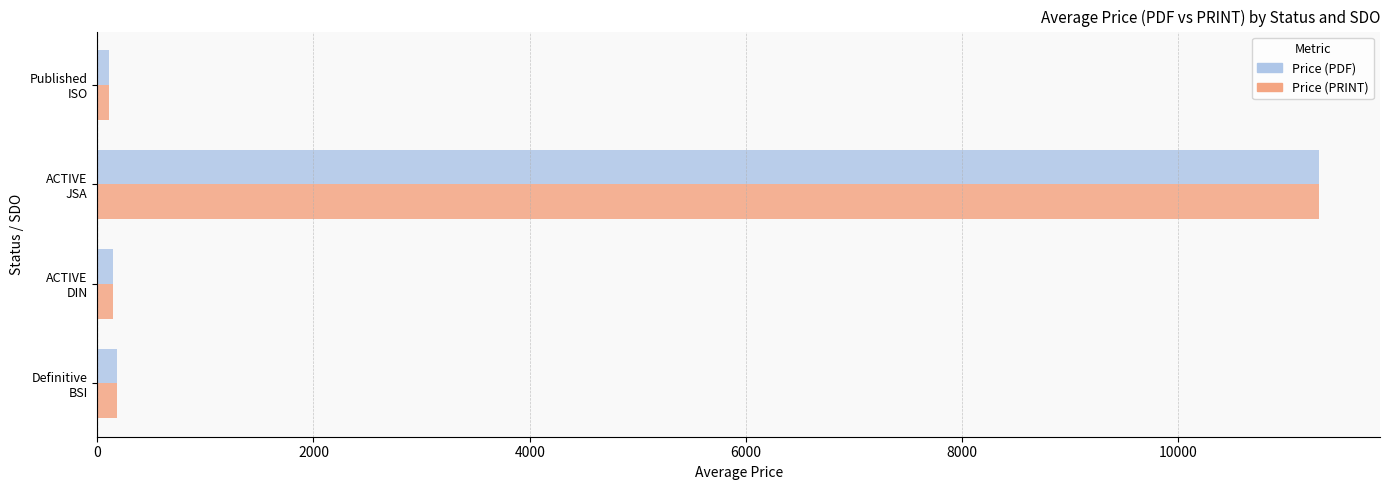

What is the sum of all Price (PDF) values?

11736.4